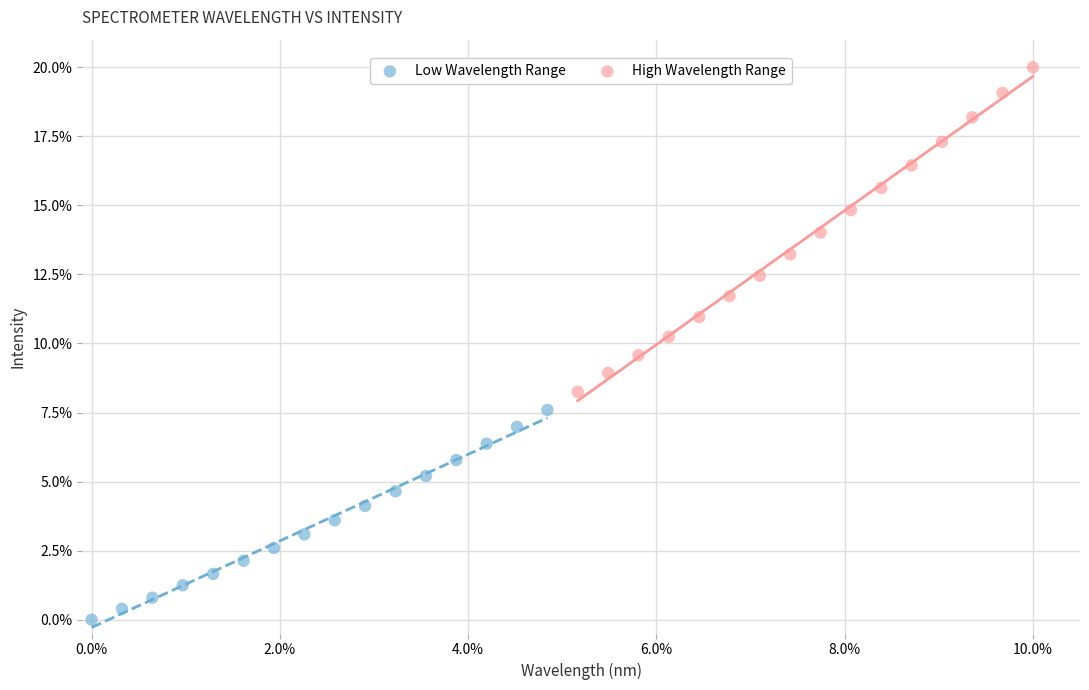

Which series has the largest Y range (max minus min)?

High Wavelength Range